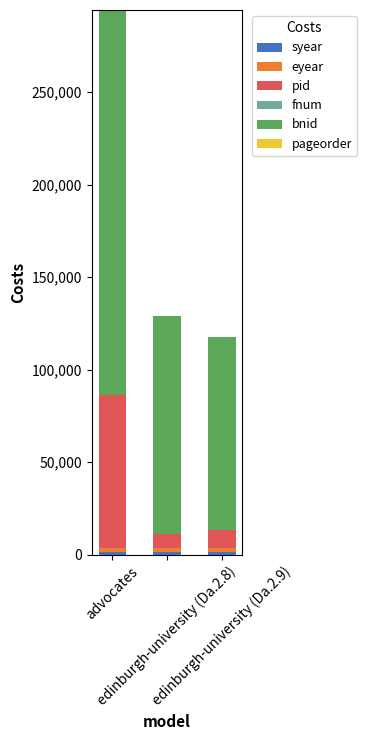

Does the chart contain stacked bars?

Yes